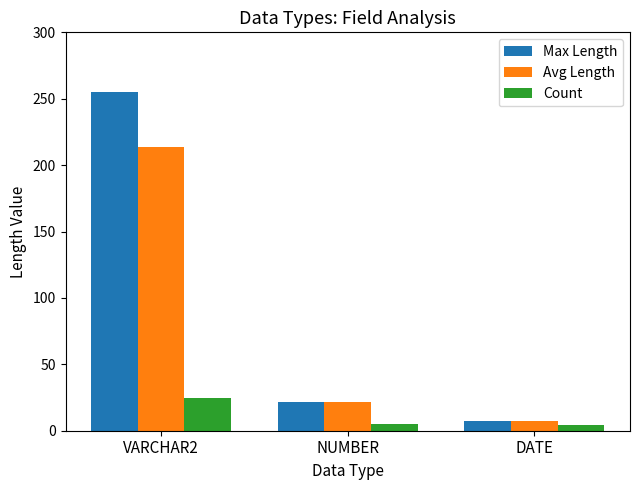

How many groups of bars are there?

3